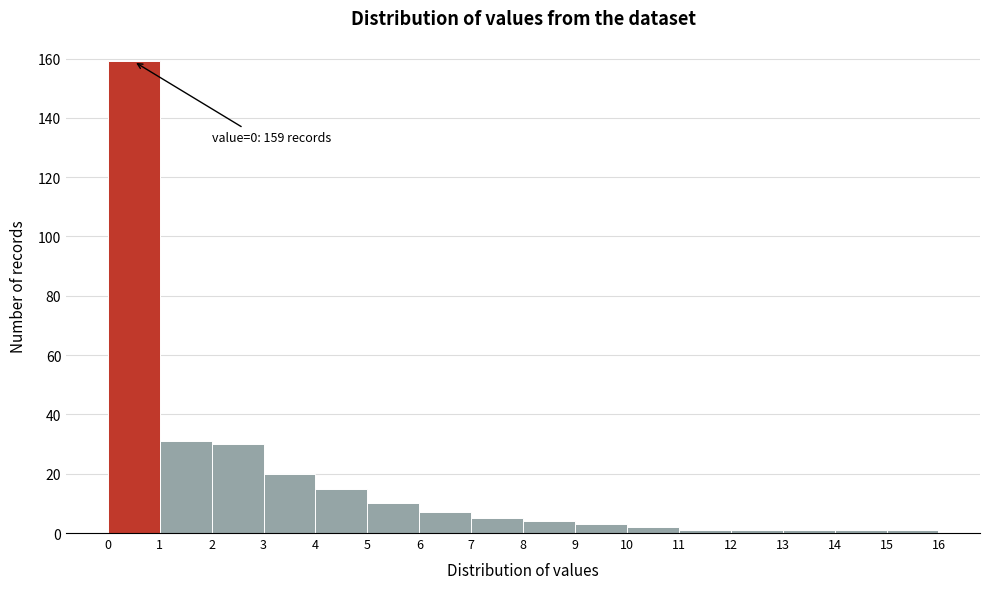

Over which range of the x-axis is the bar tallest?

0 to 1